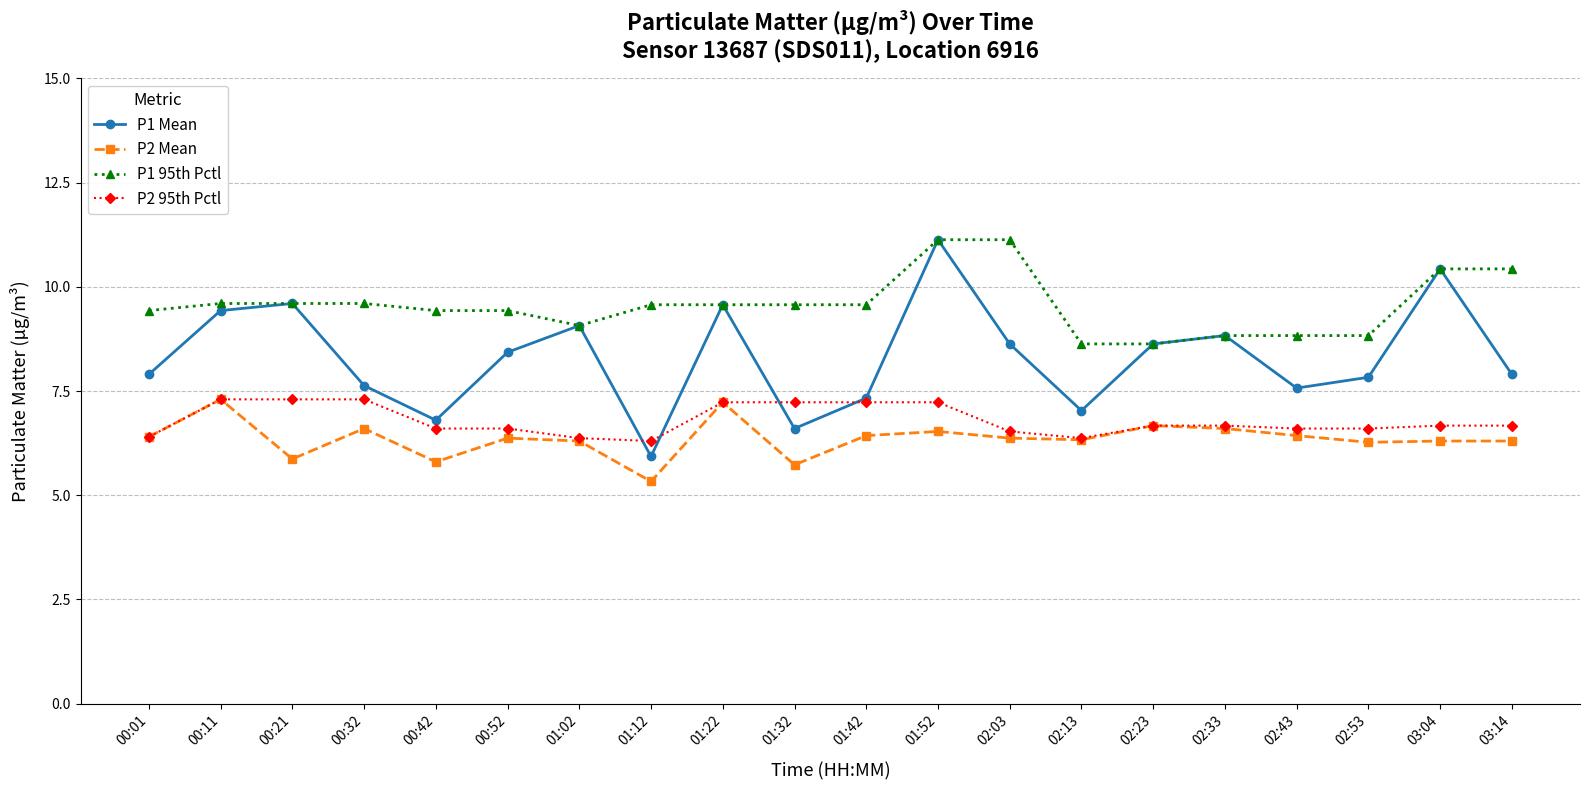

Where does the P1 95th Pctl series first go above 9?

00:01